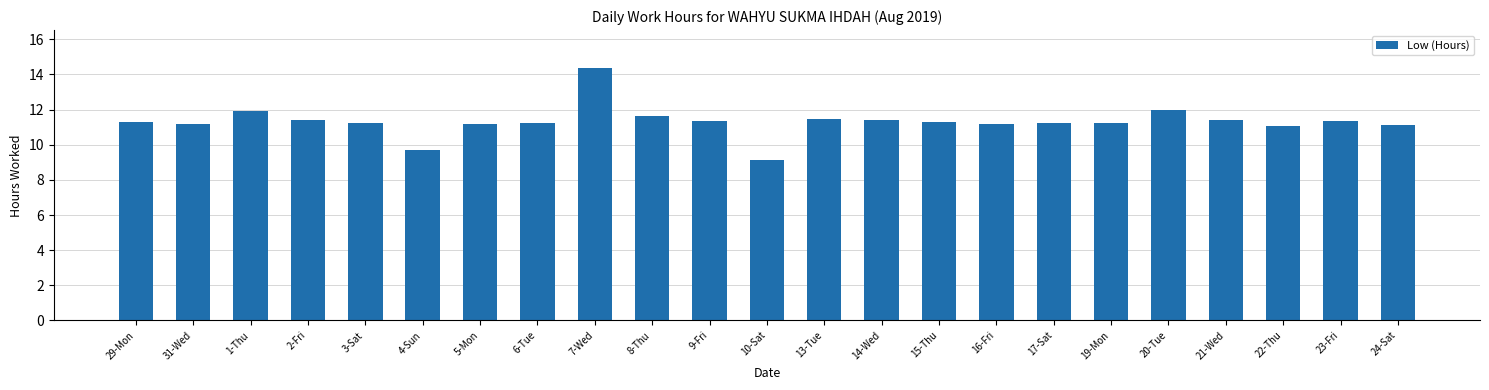

How many distinct data groups are displayed?

1